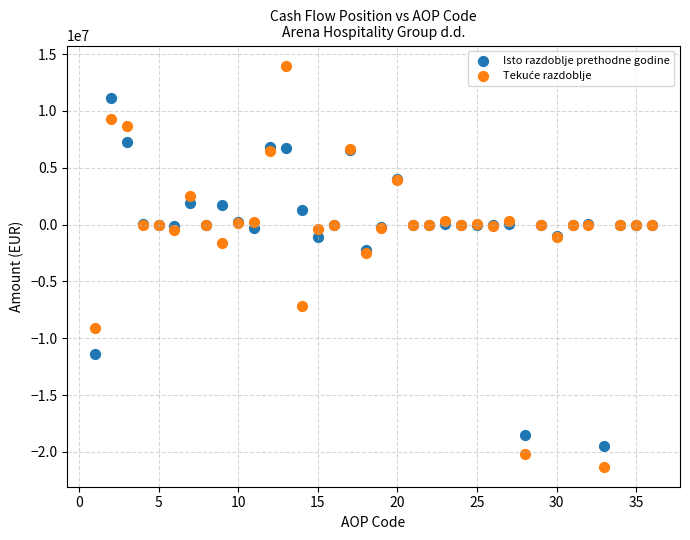

What is the X range (max minus min) for the scatter plot?

35